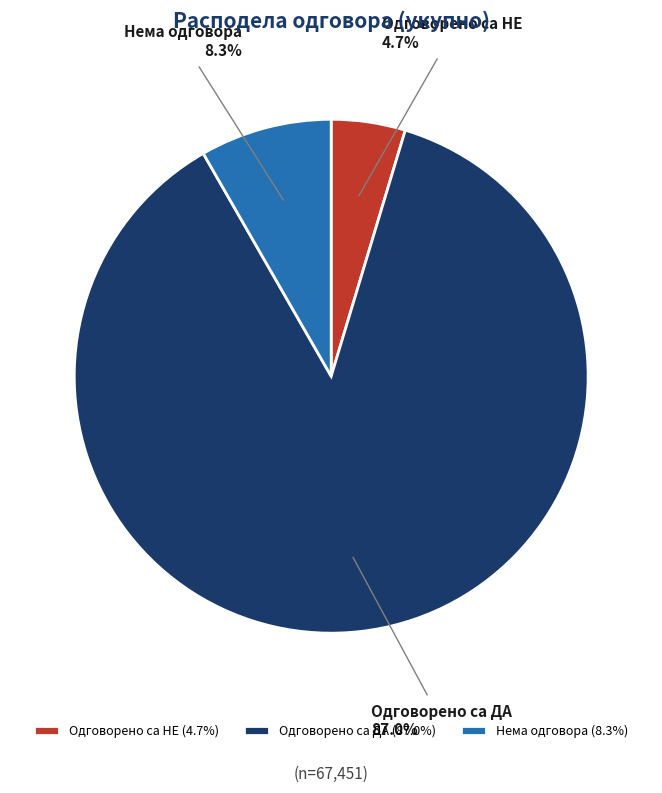

How many segments does this pie chart have?

3